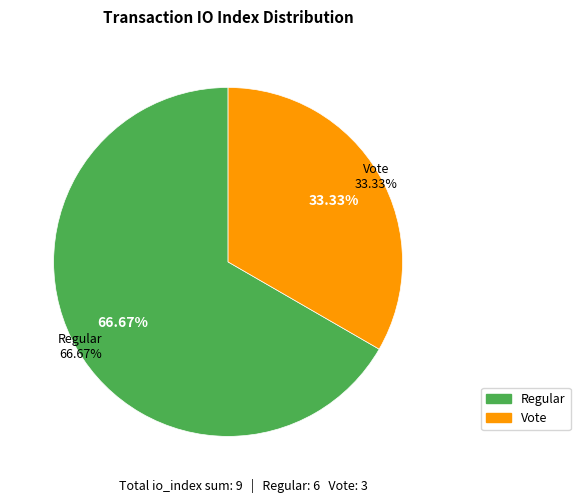

To the nearest percent, what is the difference between the Regular (io_index=6) and Vote (io_index=3) slice percentages?

33%